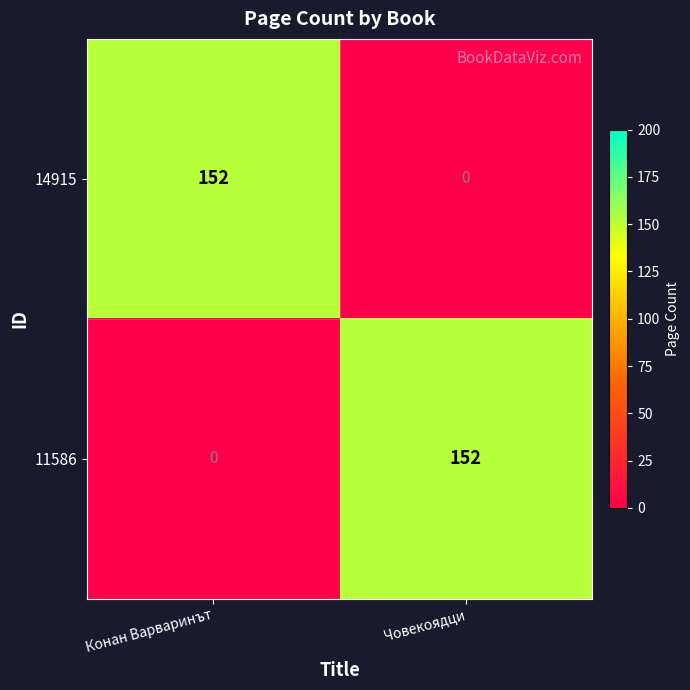

Reading right to left, transcribe all the data shown in this chart.

14915: 0	152
11586: 152	0